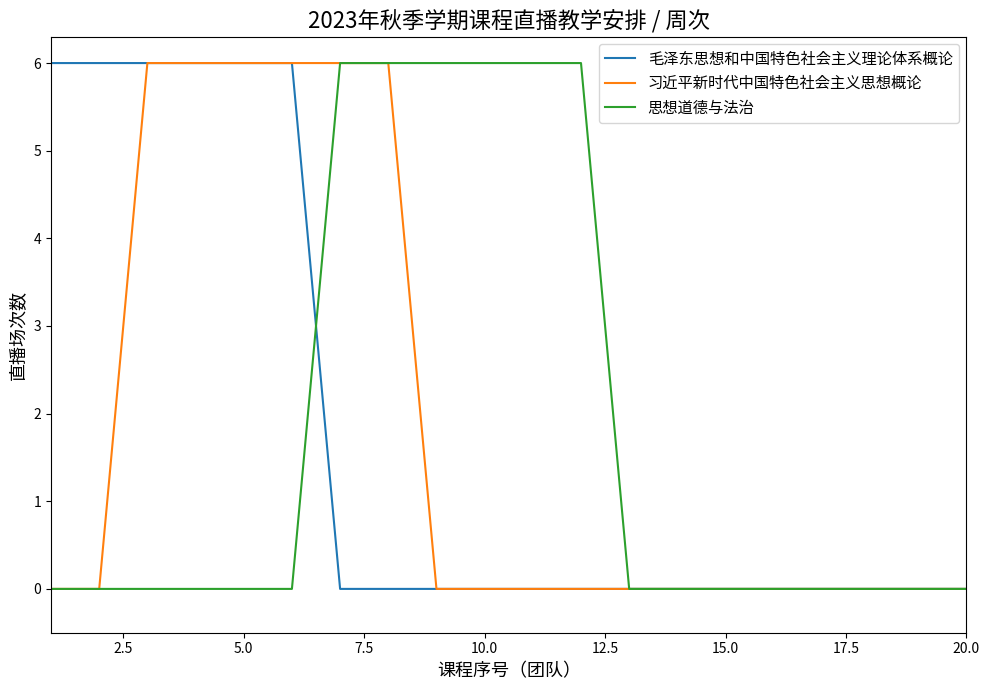

True or false: 毛泽东思想和中国特色社会主义理论体系概论 has more than 2 interior local peaks.

False